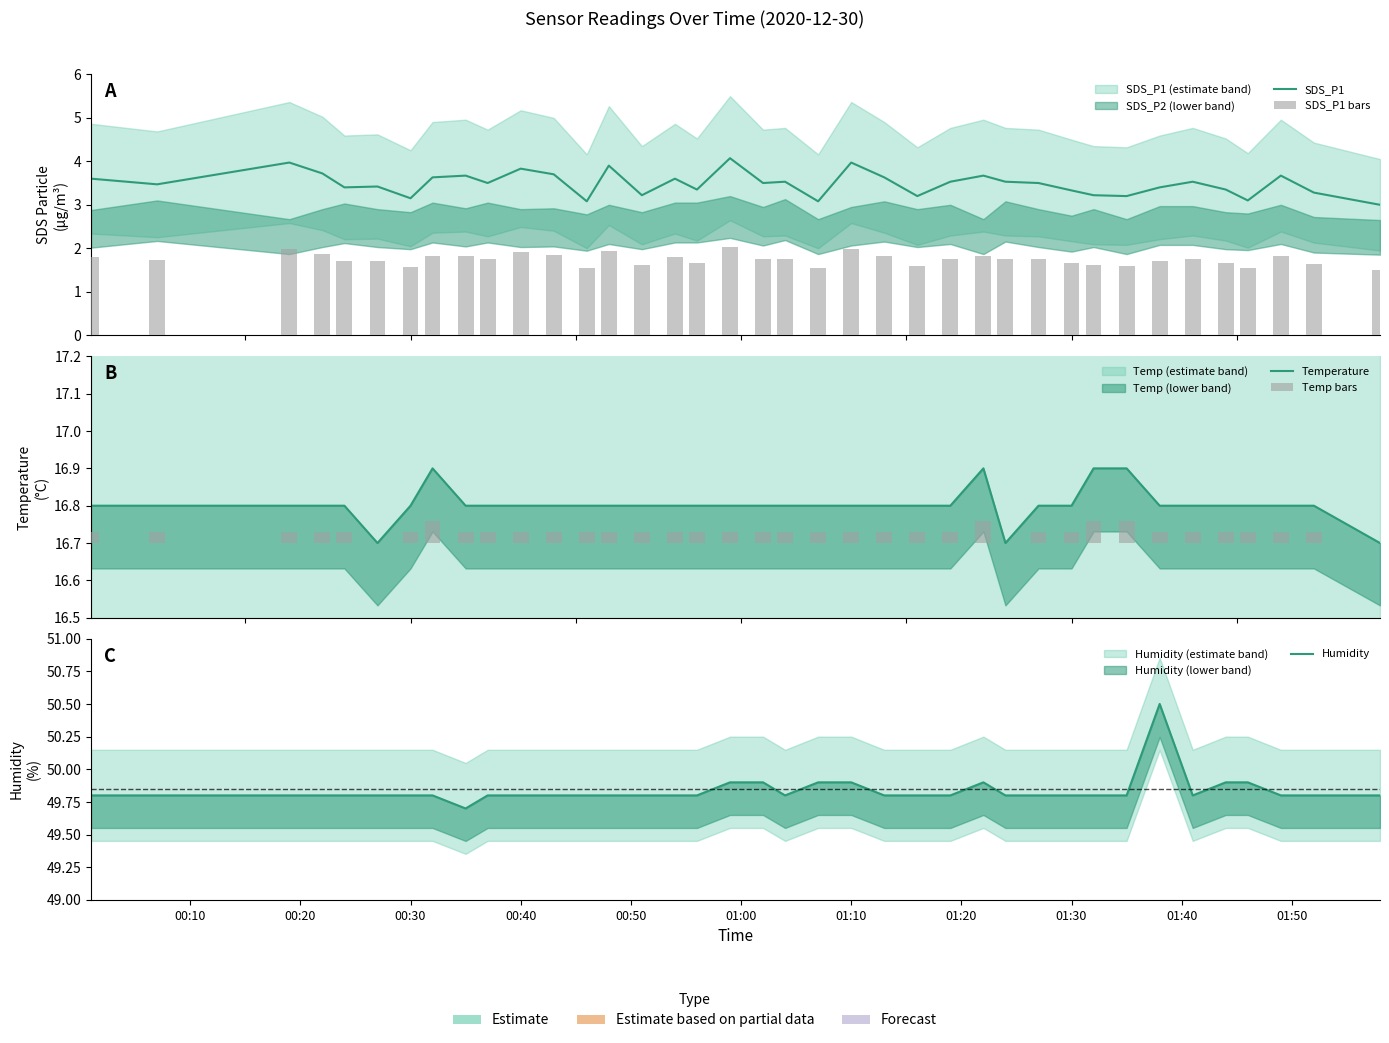

What is the difference between the maximum and minimum values in the Temperature series?

0.2